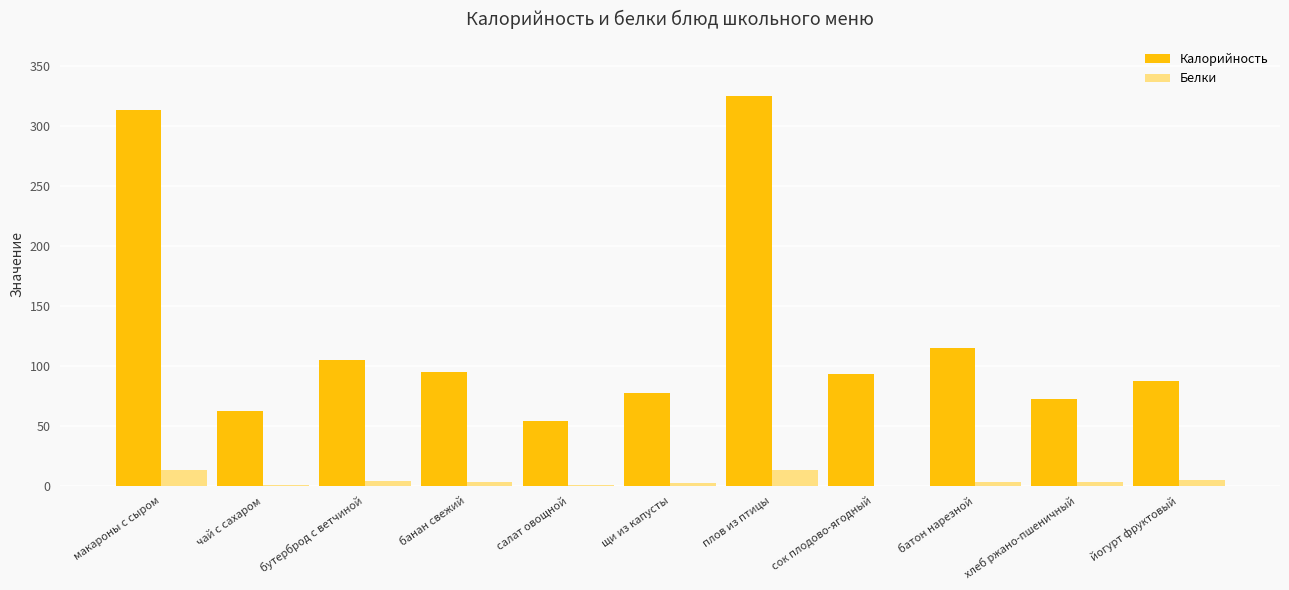

Which category has the highest value across all series?

плов из птицы